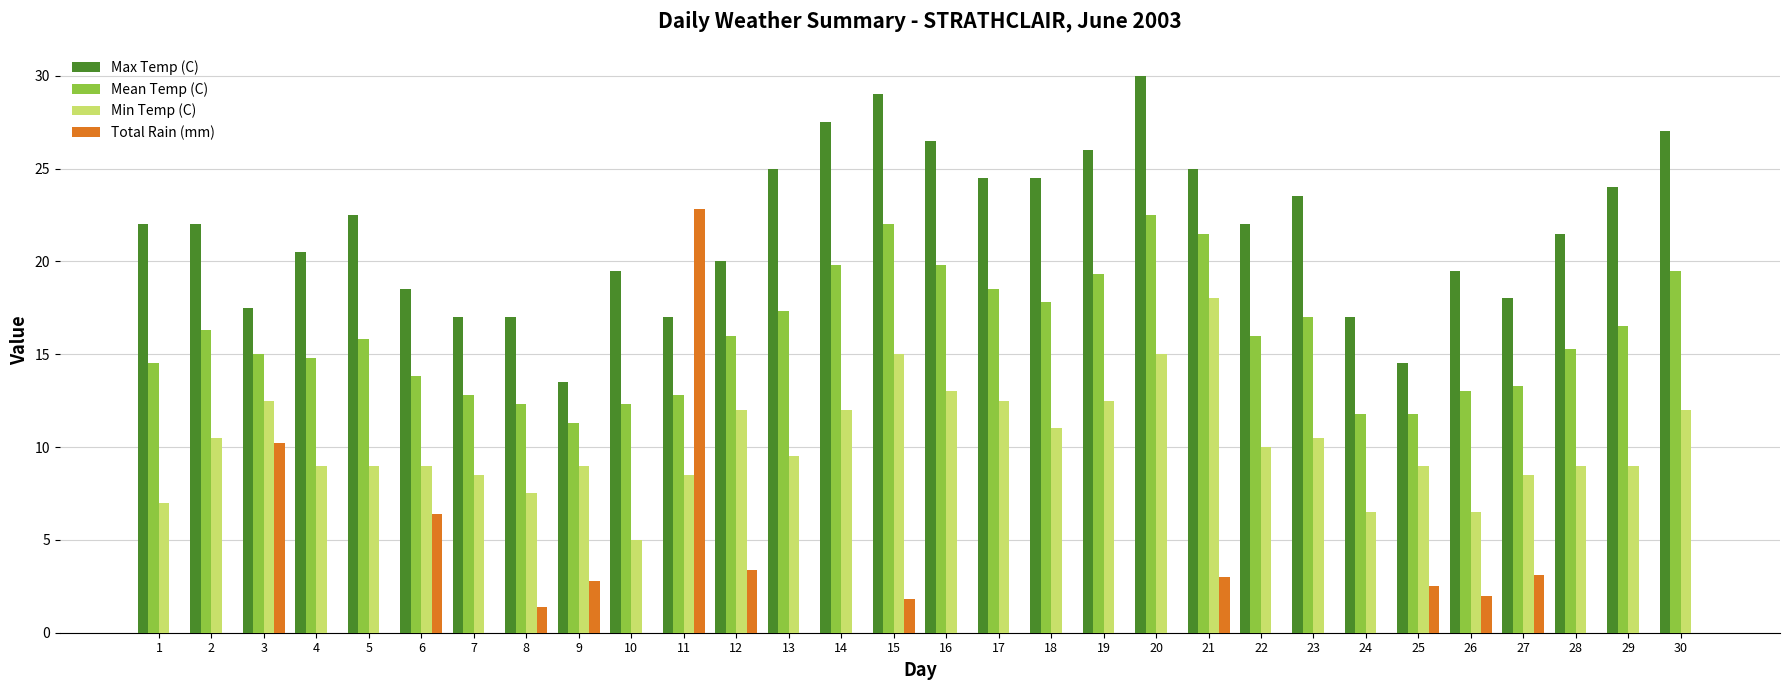

Which series changed the most between 11 and 25?

Total Rain (mm)